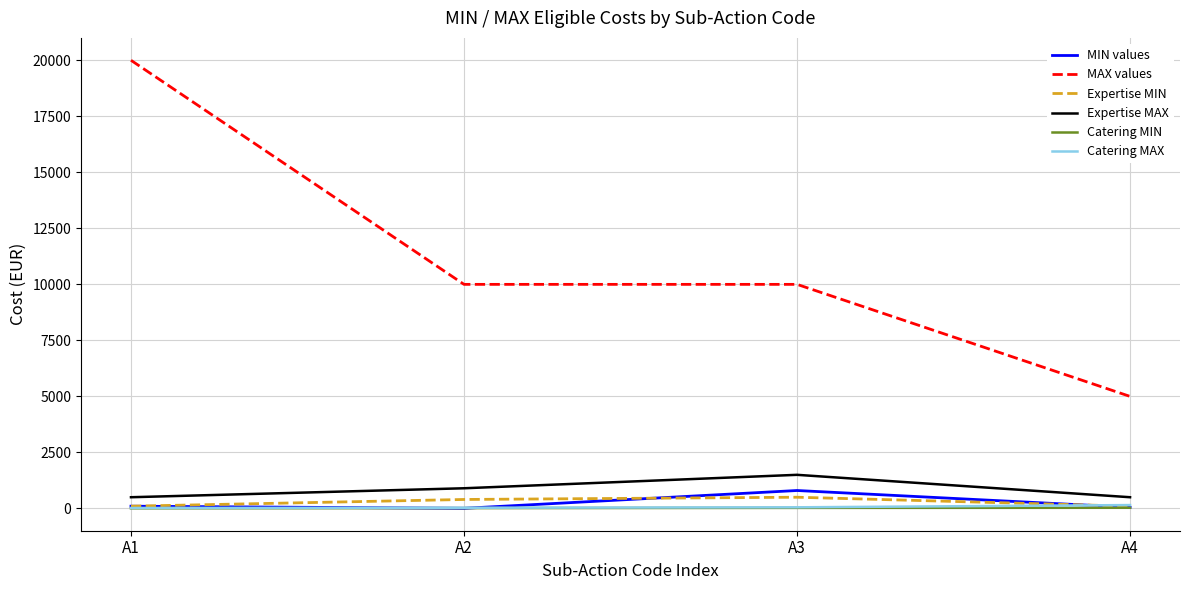

At how many categories does at least one series exceed 15852?

1